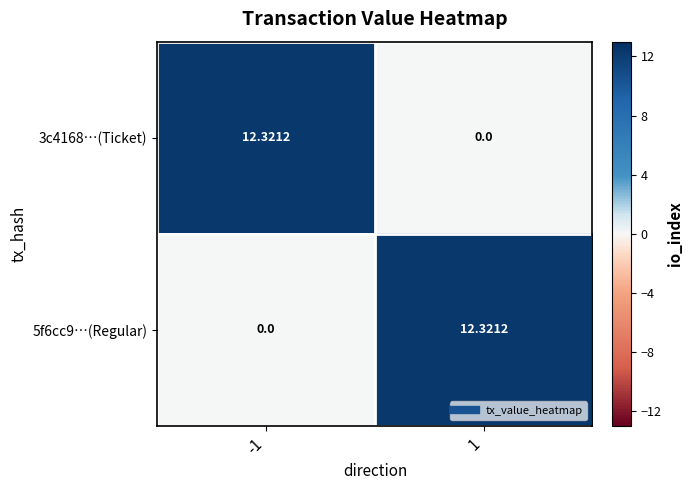

How many categories are shown in the chart?

2